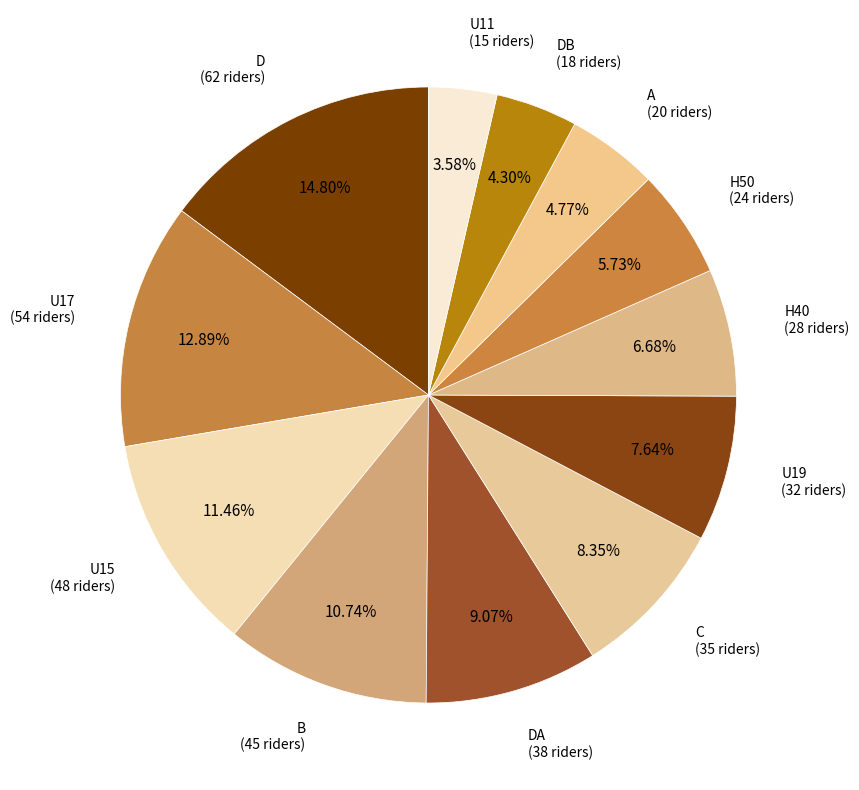

True or false: DB accounts for 4% of the total.

True